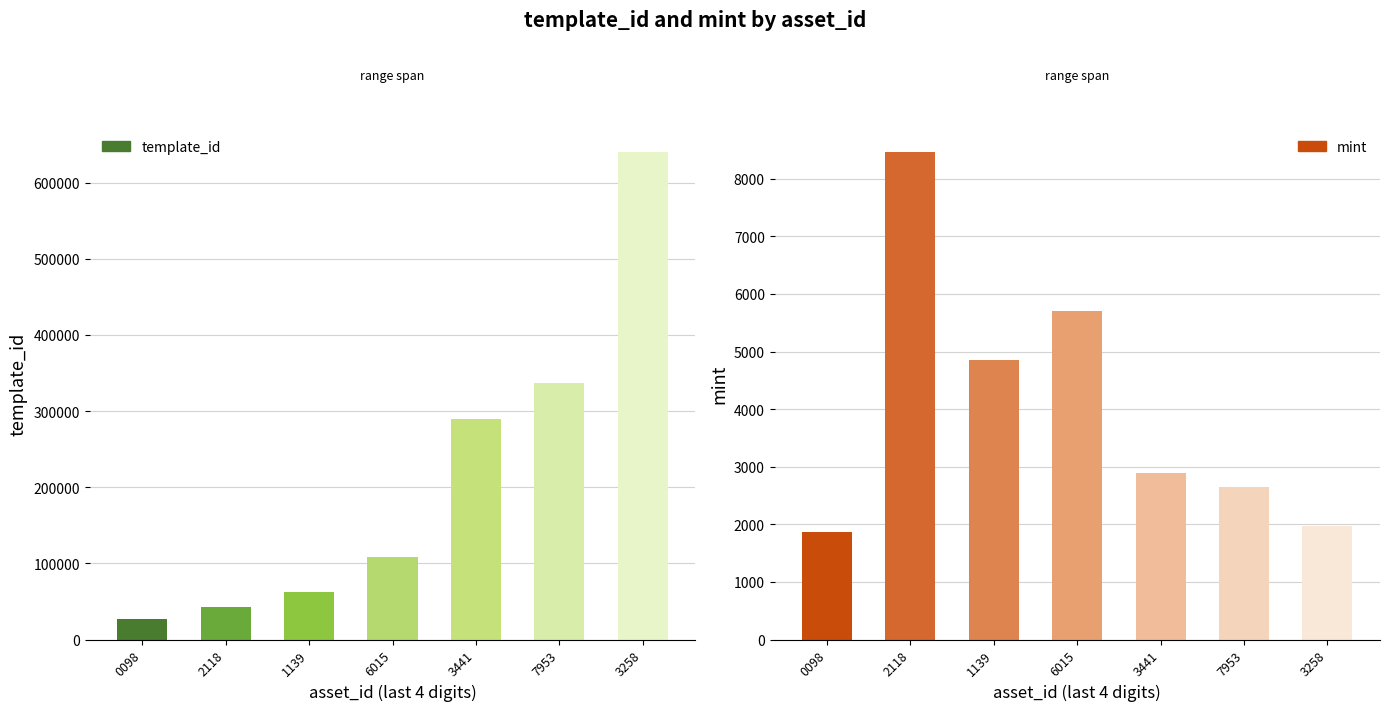

Between 1099539096015 and 1099523441139, which is larger?

1099539096015